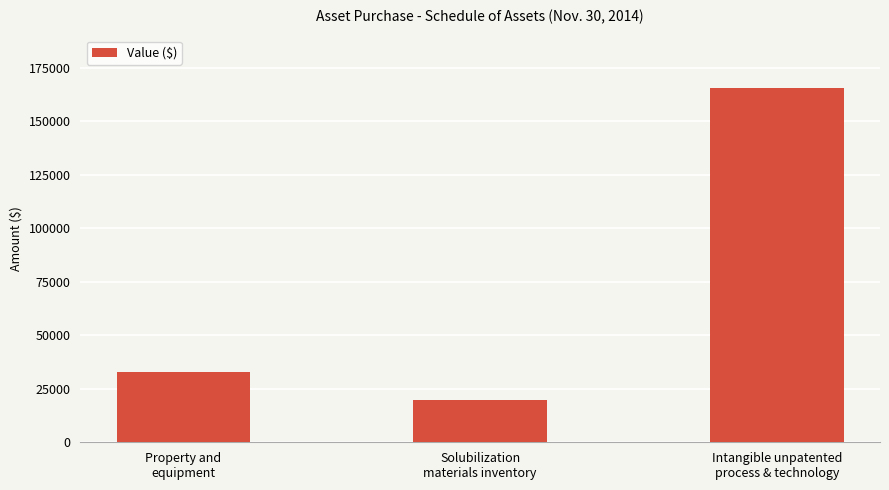

Approximately how many times larger is the value at Intangible unpatented
process & technology compared to Property and
equipment?

5.0